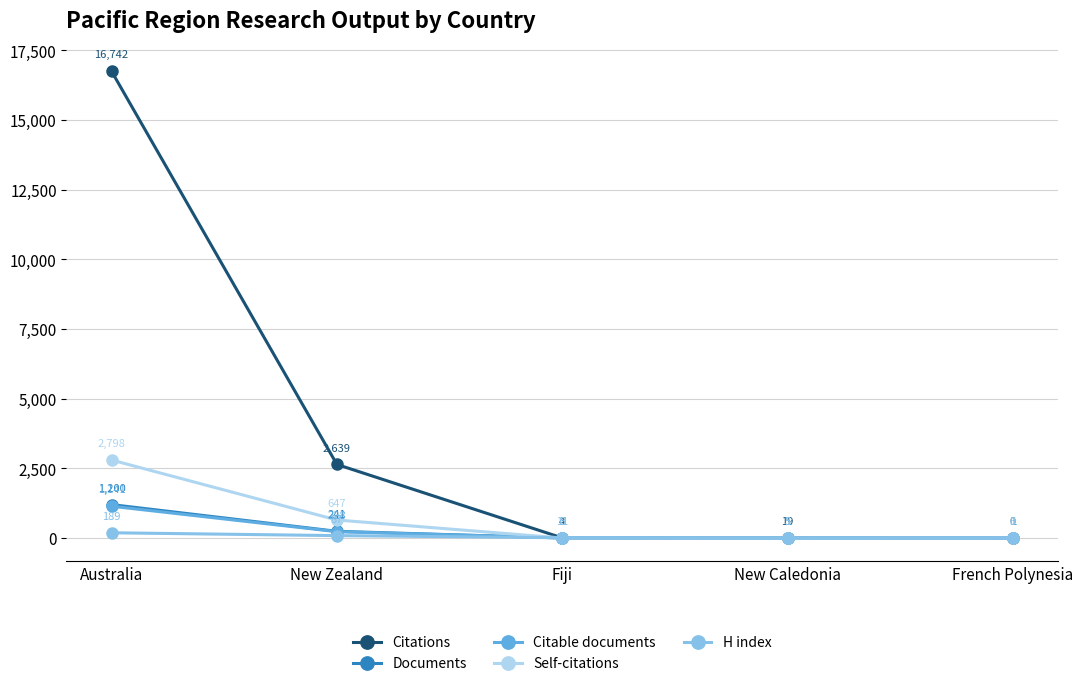

How many interior local peaks does the Self-citations series have?

1